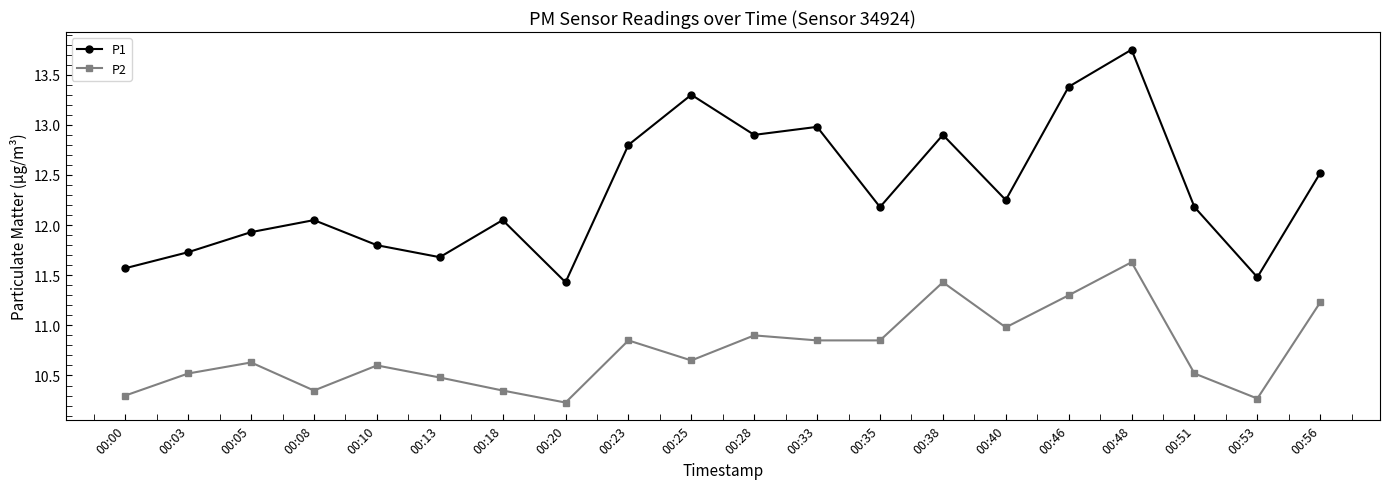

Where is the first local minimum for P1?

00:13